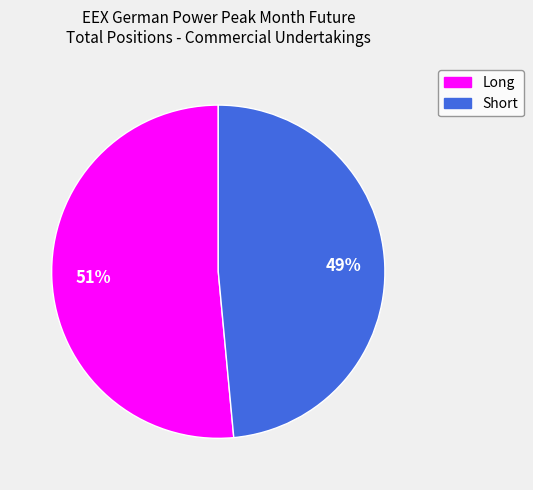

To the nearest percent, what is the average slice percentage?

50%